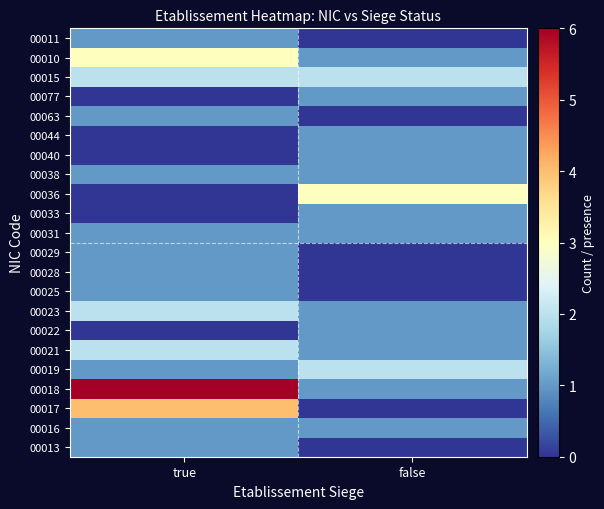

Count the number of categories in the chart.

2